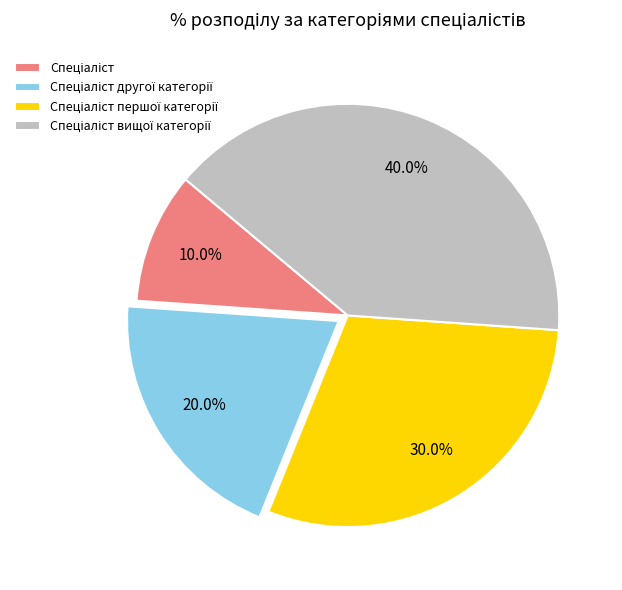

Is there a majority slice in this chart?

No